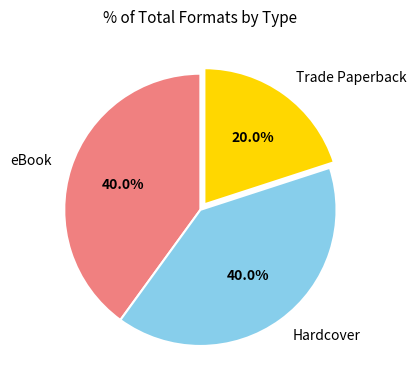

What percentage is the Trade Paperback slice, to the nearest percent?

20%